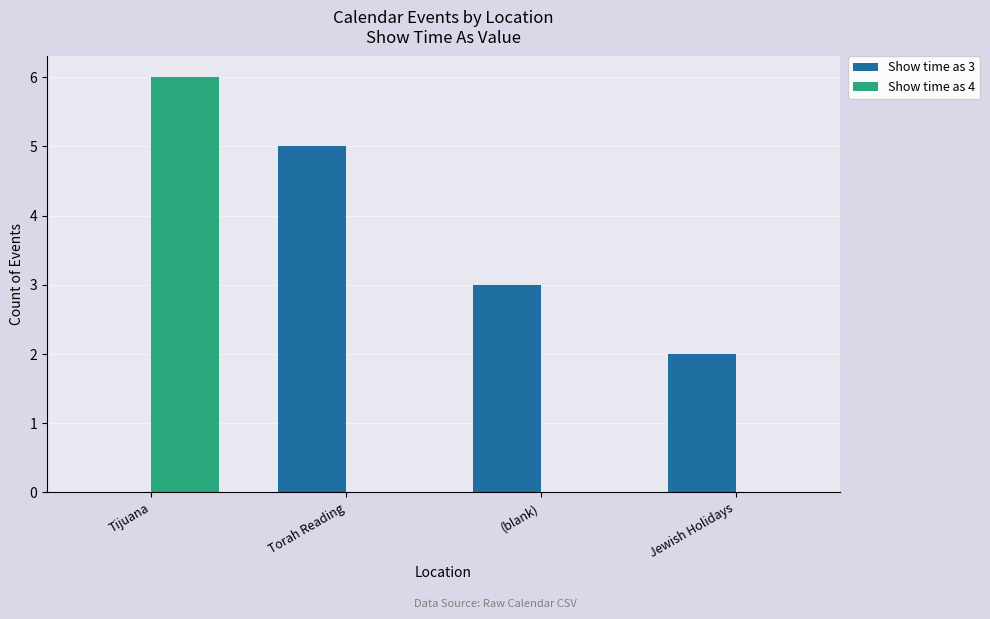

What is the highest value of the Show time as 4 series?

6